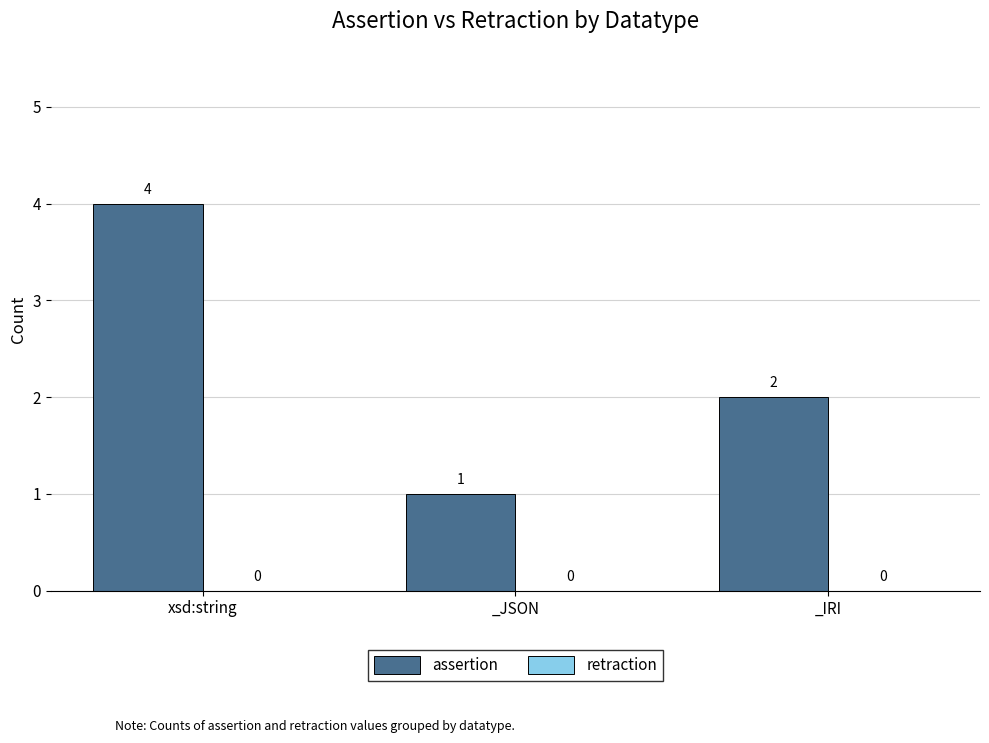

Is it true that the value at _IRI is 2?

True